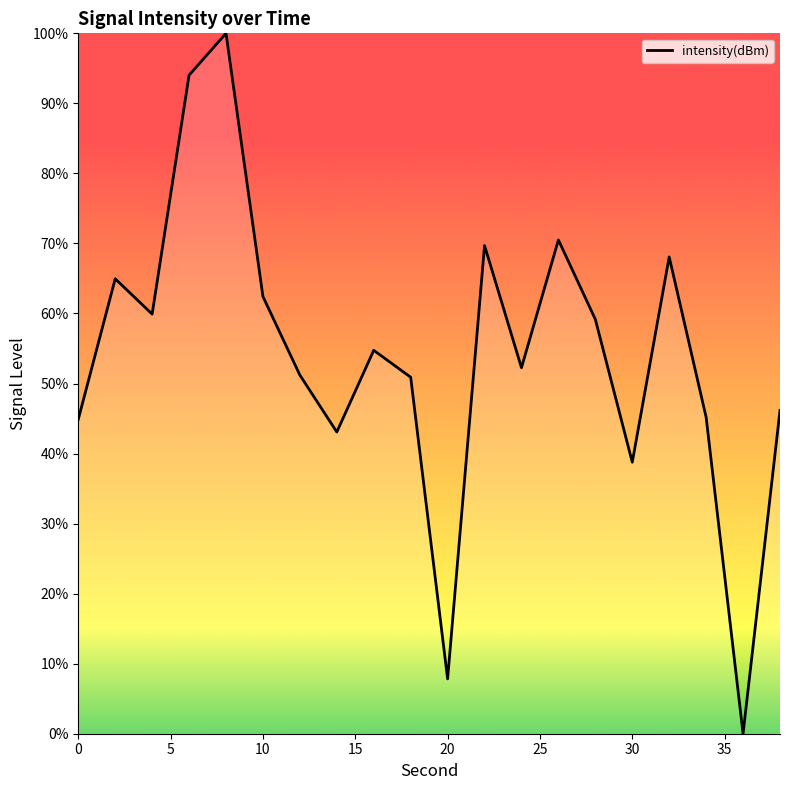

What is the difference between the maximum and minimum values?

100.0